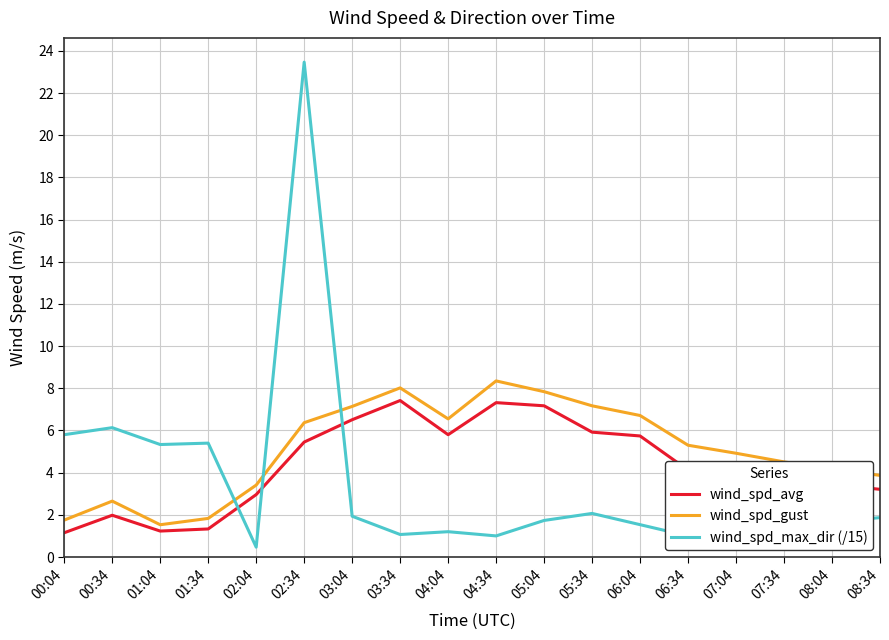

What value does the wind_spd_avg series have at 04:34?

7.3